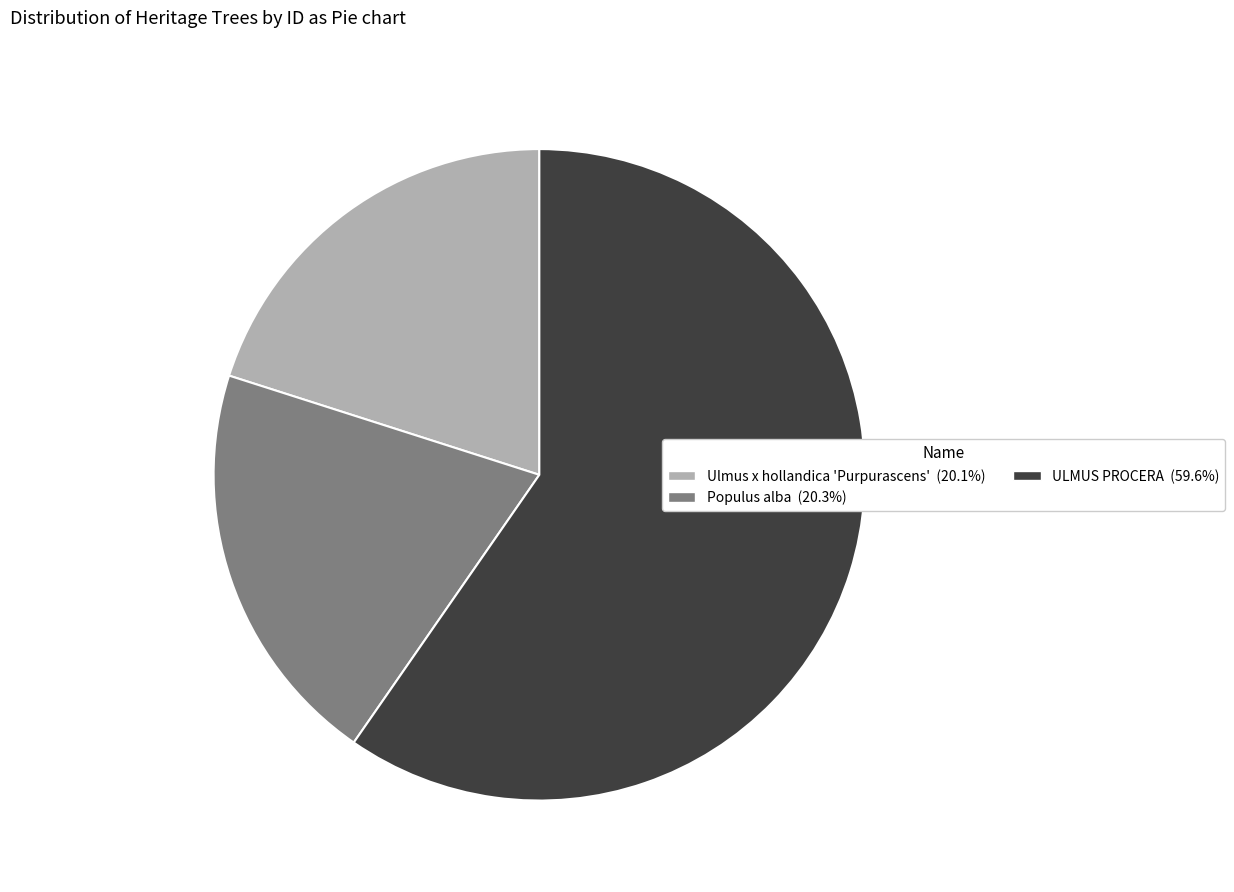

Is the sum of Populus alba and Ulmus x hollandica 'Purpurascens' greater than half?

No